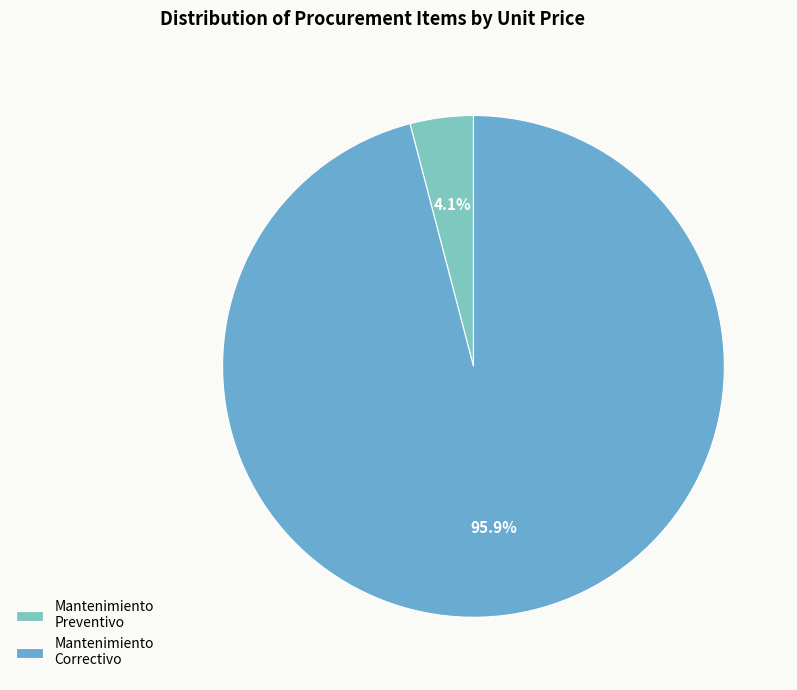

To the nearest percent, what is the difference between the largest and smallest slice percentages?

92%